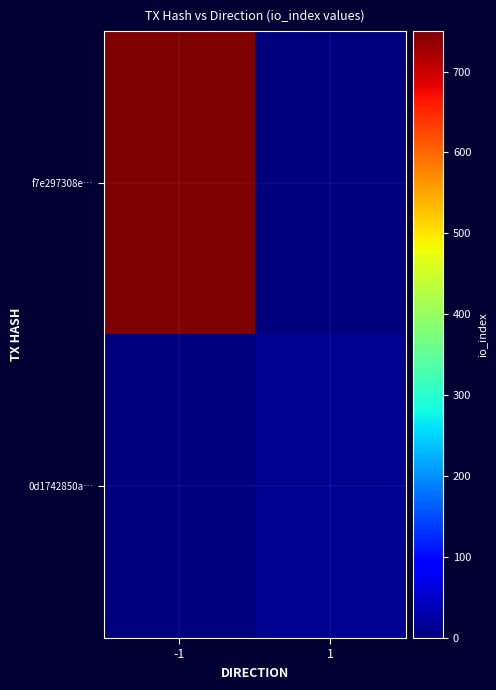

What is the greatest value displayed?

748